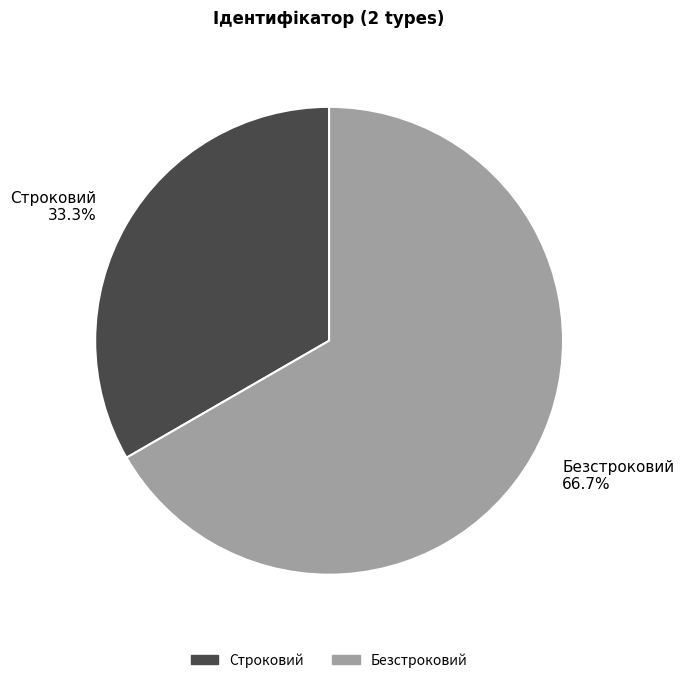

To the nearest percent, what is the average slice percentage?

50%